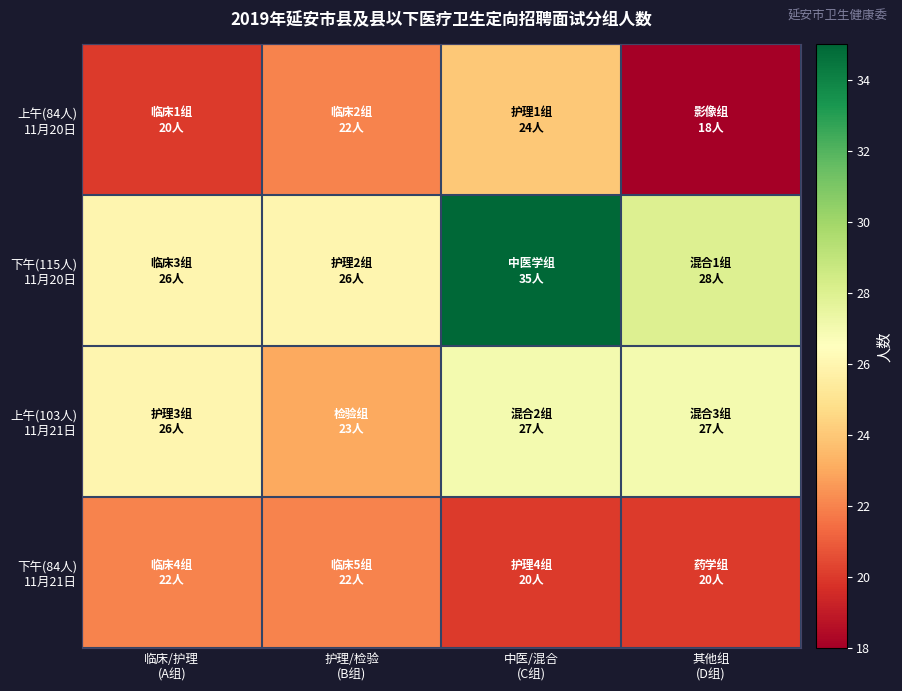

What is the difference between the highest and lowest values at 其他组
(D组)?

10